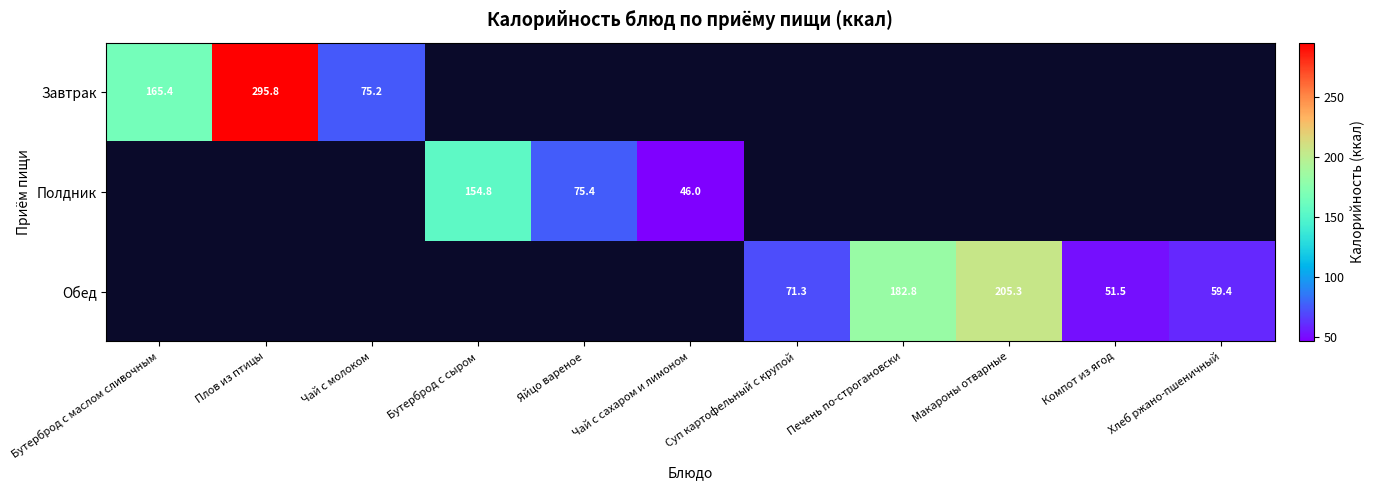

Is the value of Полдник at Яйцо вареное greater than the value of Обед at Печень по-строгановски?

No